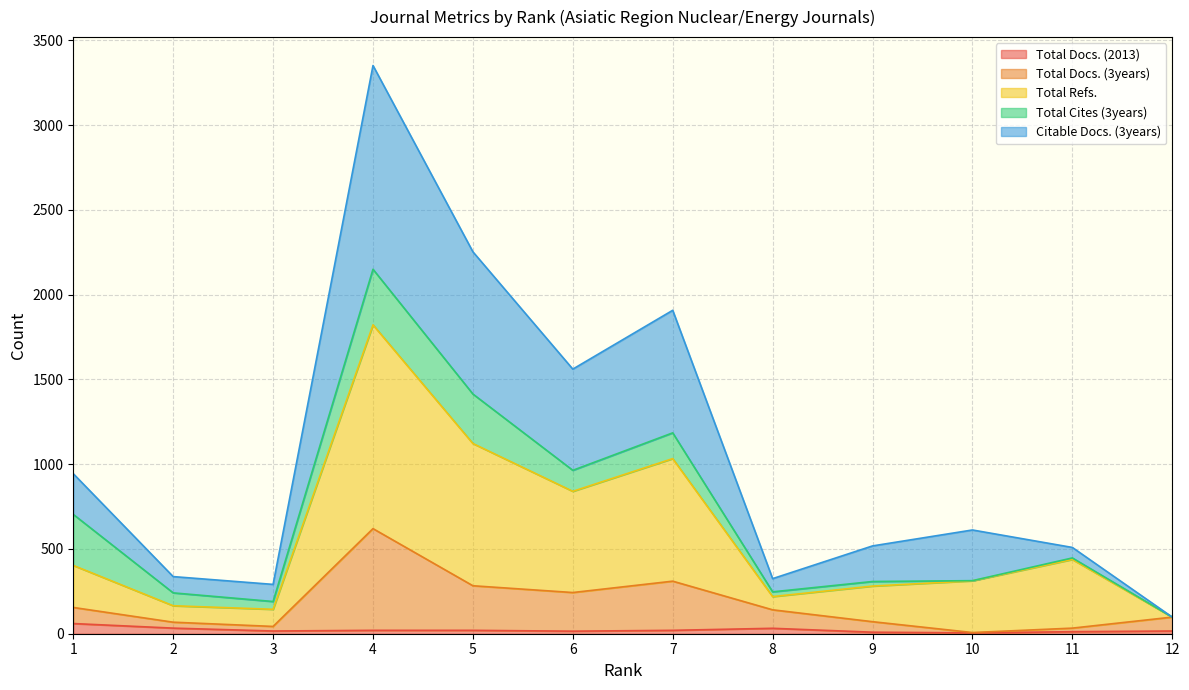

Is the value of Citable Docs. (3years) at 10 greater than the value of Total Docs. (3years) at 3?

Yes